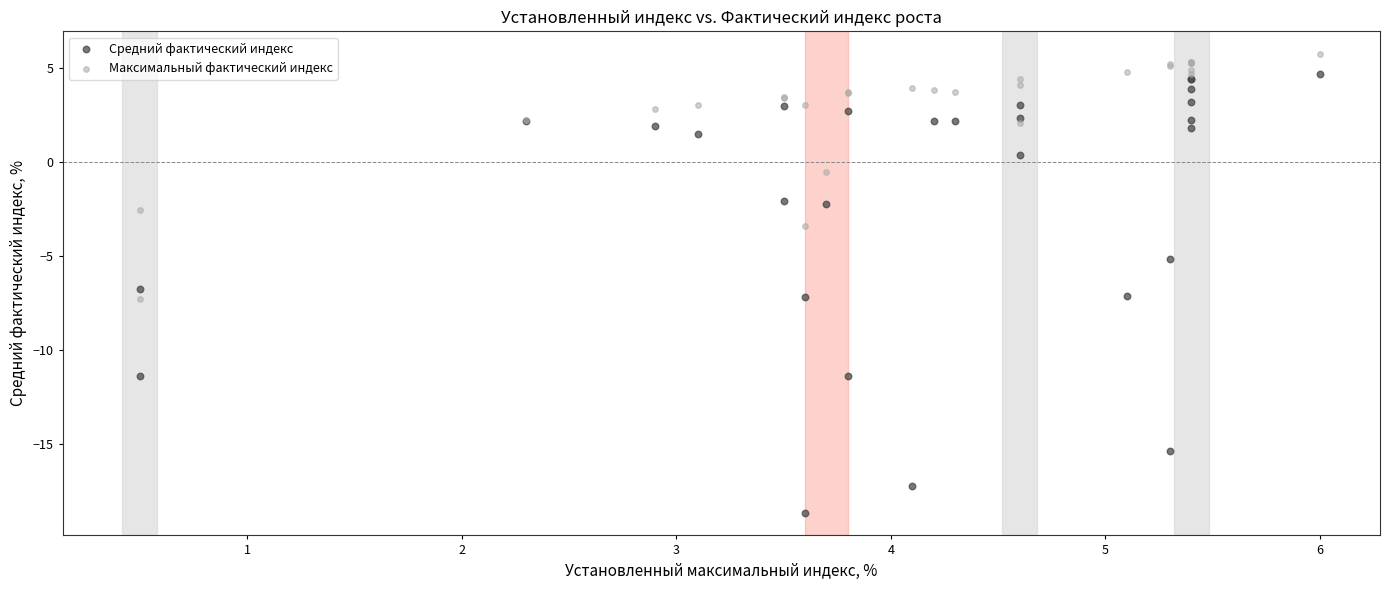

Which series reaches the maximum Y coordinate?

Максимальный фактический индекс